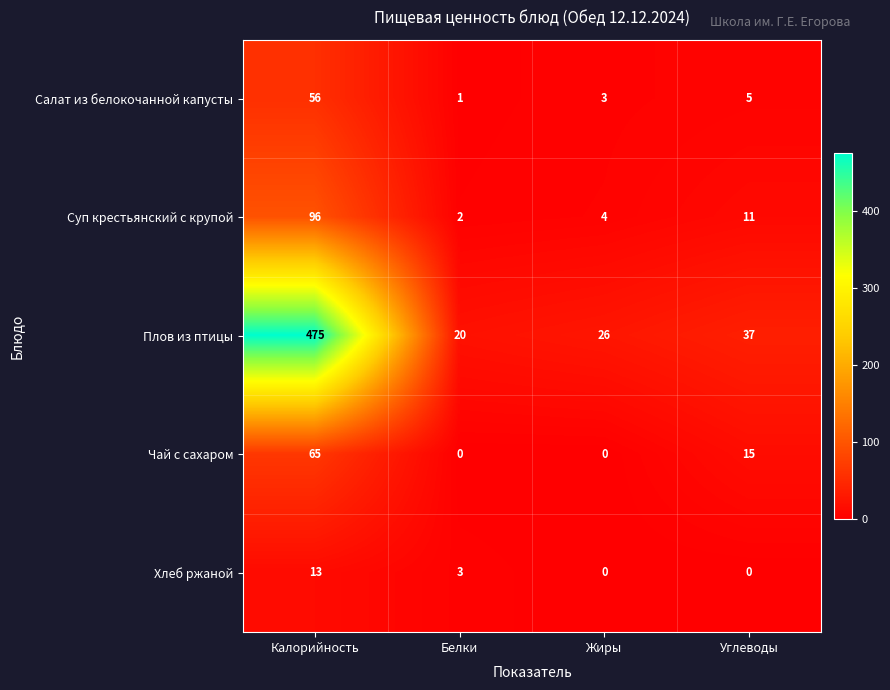

List the series in order of their peak value, highest first.

Плов из птицы, Суп крестьянский с крупой, Чай с сахаром, Салат из белокочанной капусты, Хлеб ржаной